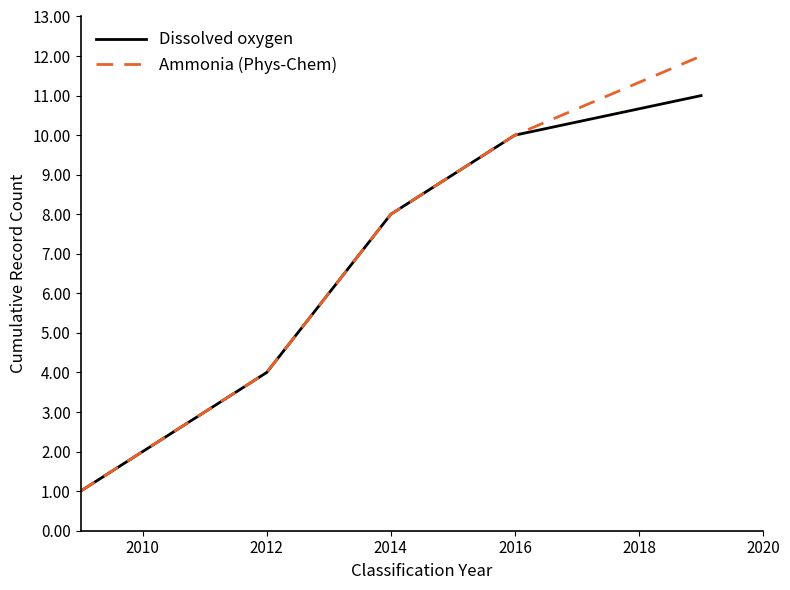

Which series has the widest spread of values?

Ammonia (Phys-Chem)